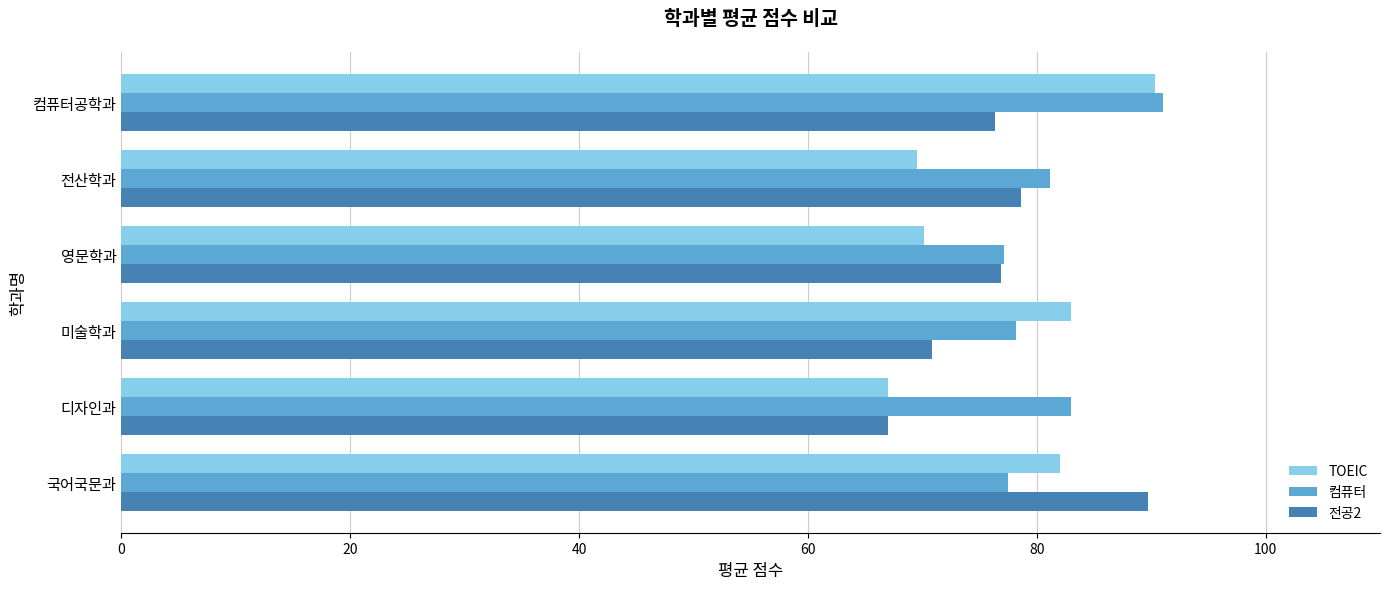

Between 디자인과 and 미술학과, which series saw the biggest shift?

TOEIC